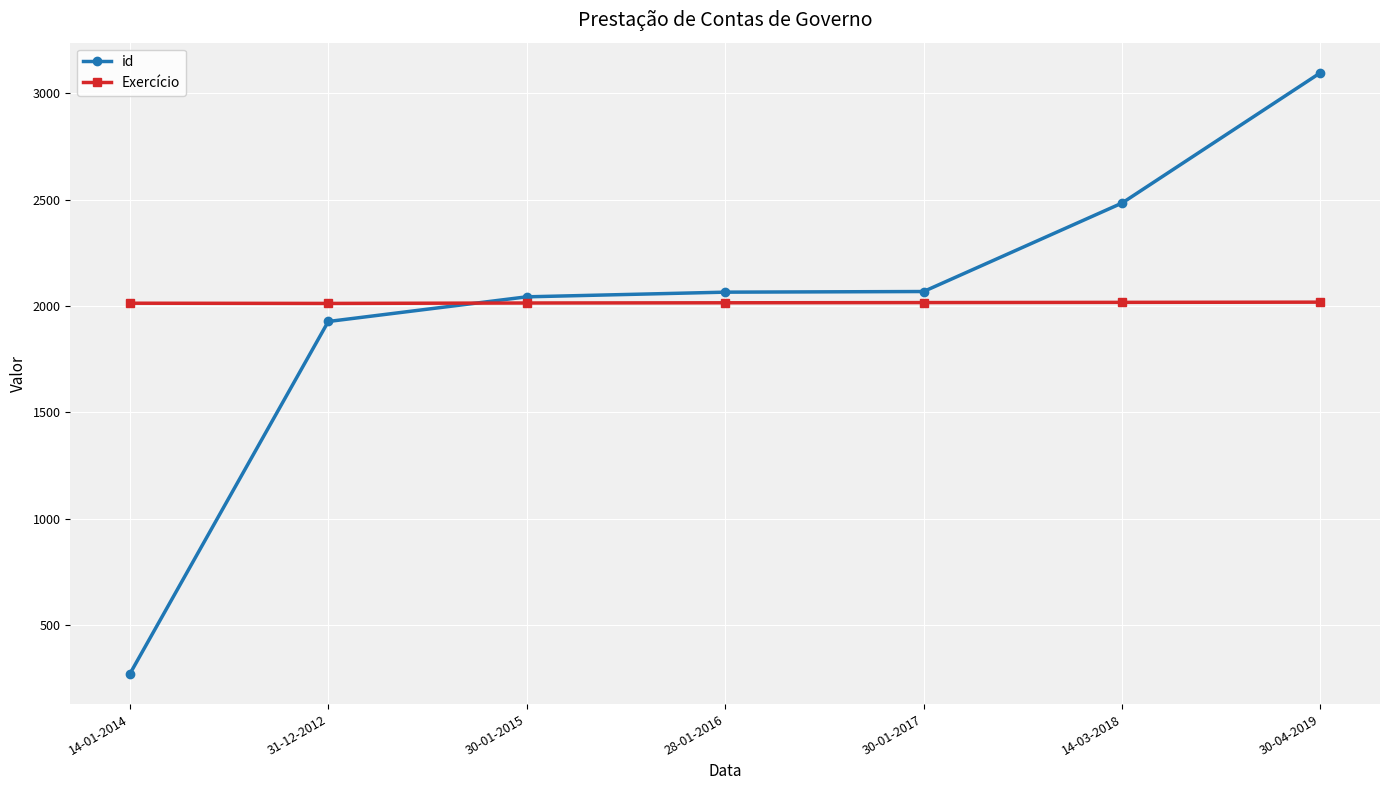

List the series in order of their peak value, lowest first.

Exercício, id